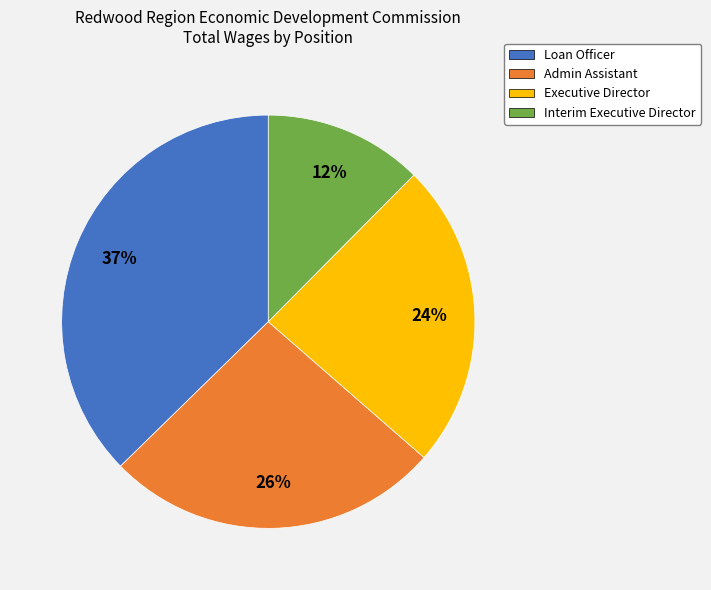

To the nearest percent, what is the average slice percentage?

25%